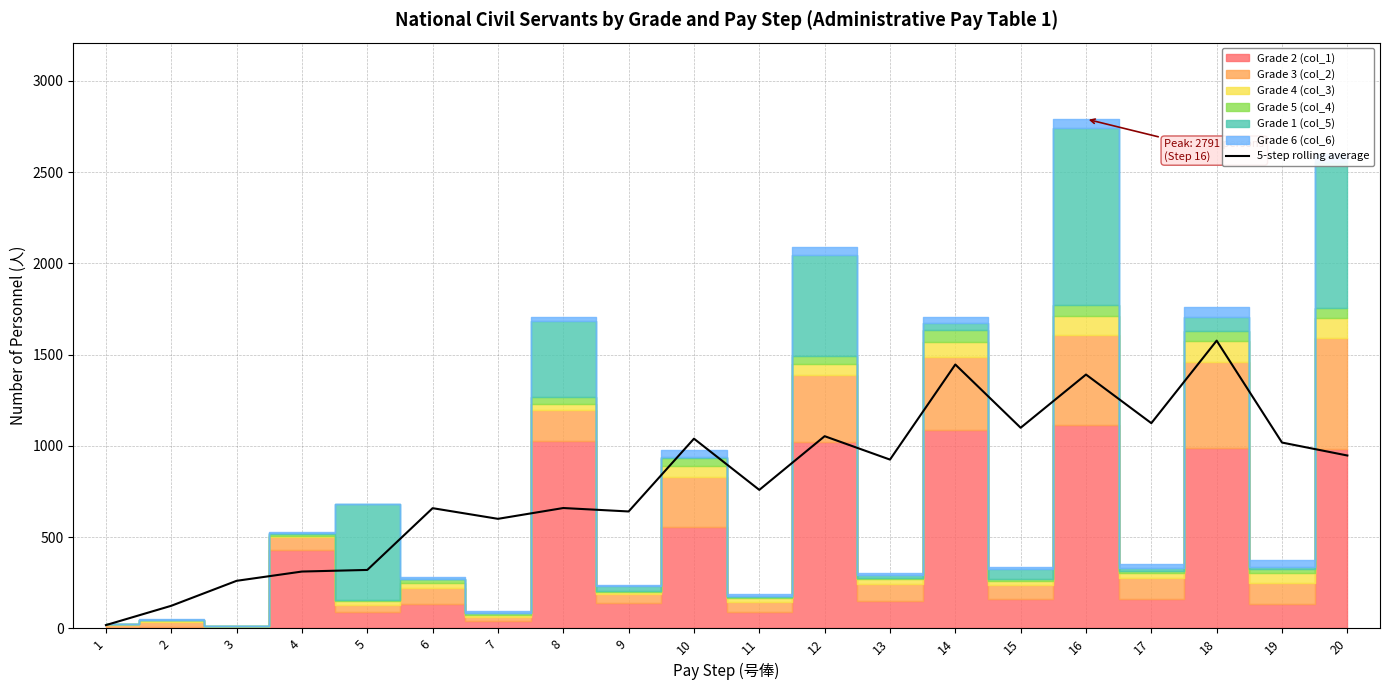

What is the value of the 14th point from the left?

1446.0